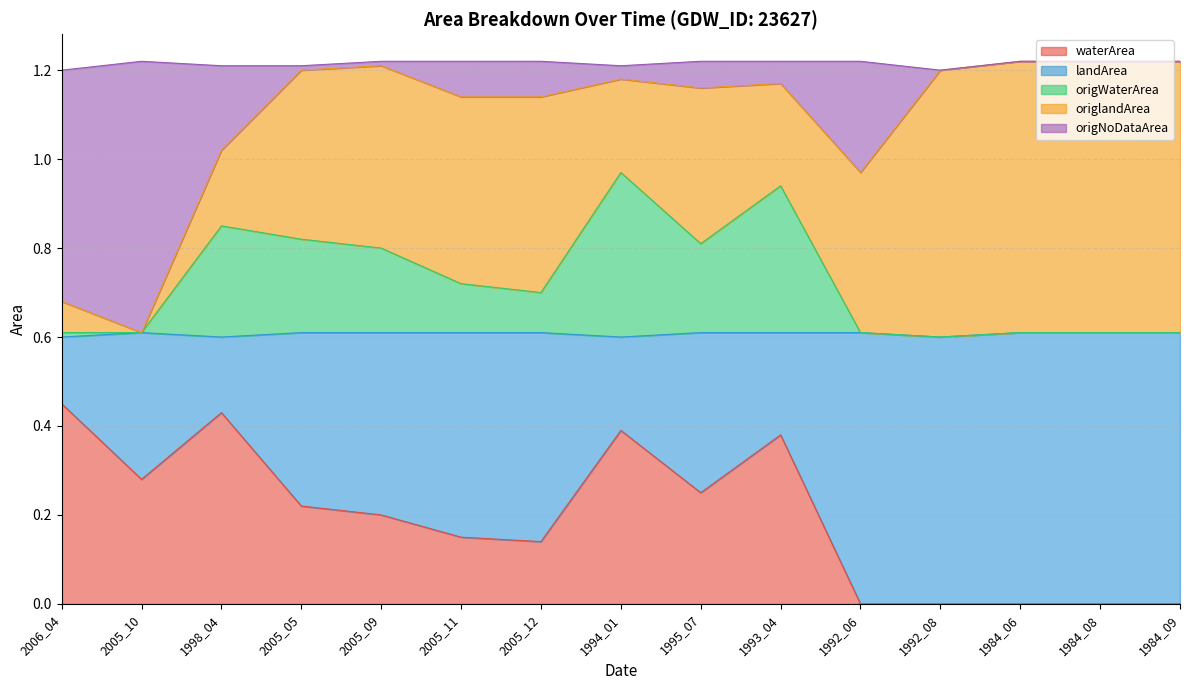

Which has a higher value, 1998_04 or 1992_06?

1998_04